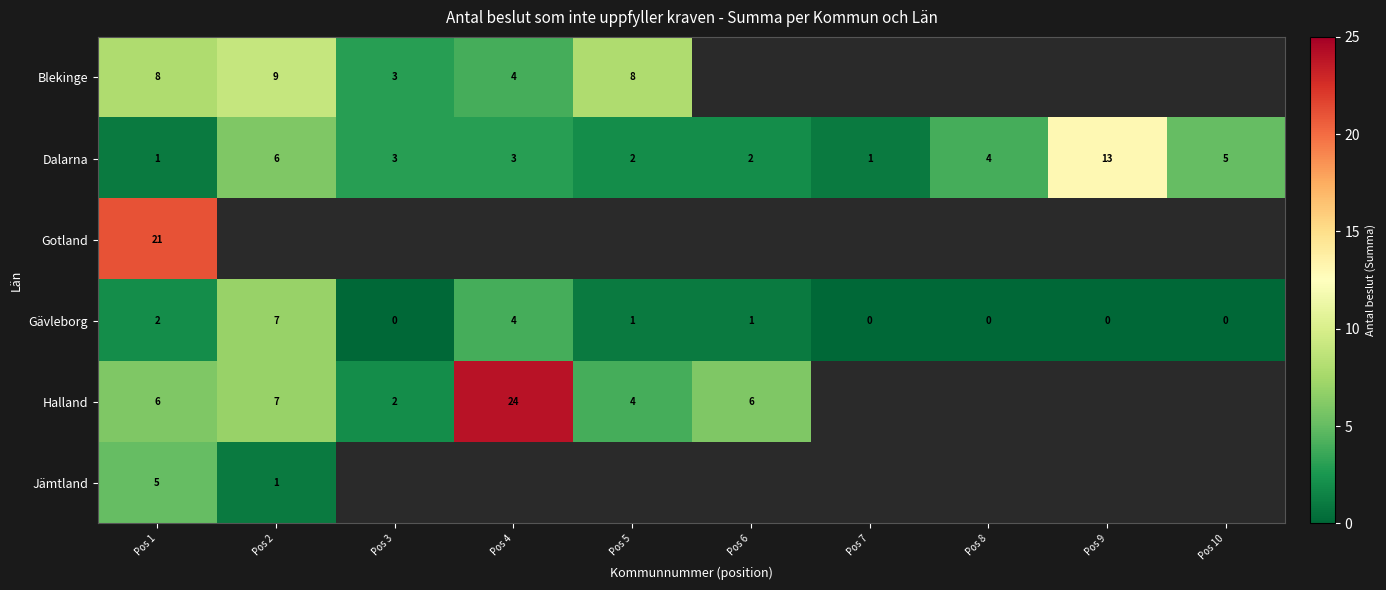

Which label corresponds to the smallest value in the chart?

Pos 3